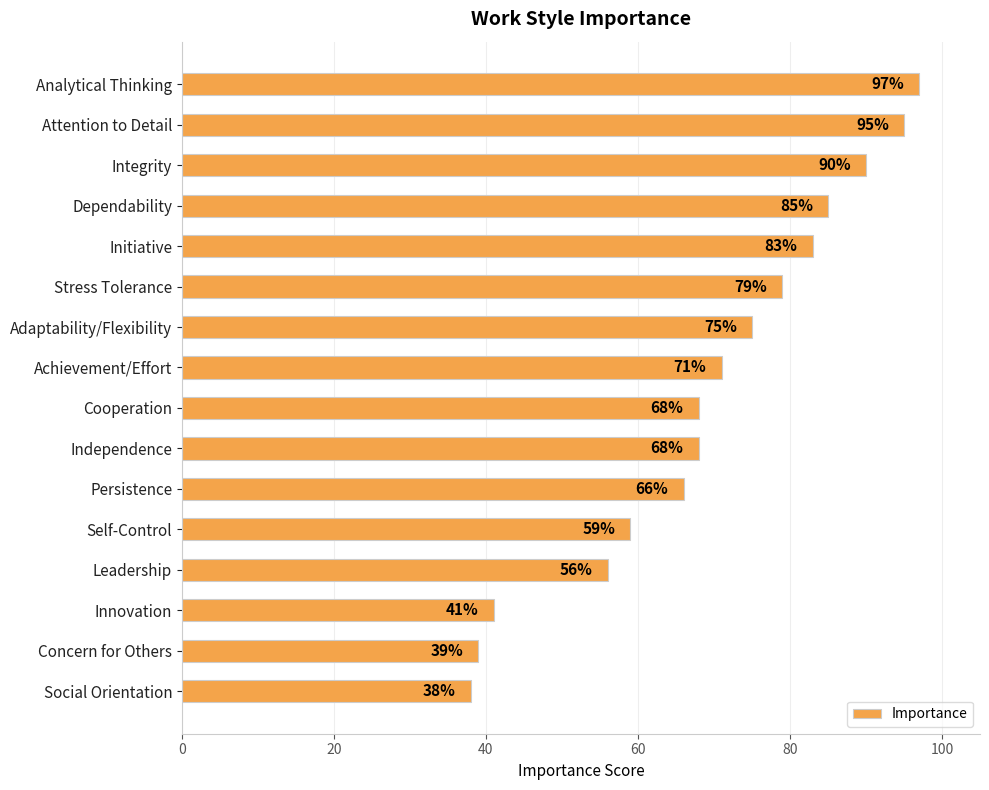

The value at Independence is 68. True or false?

True